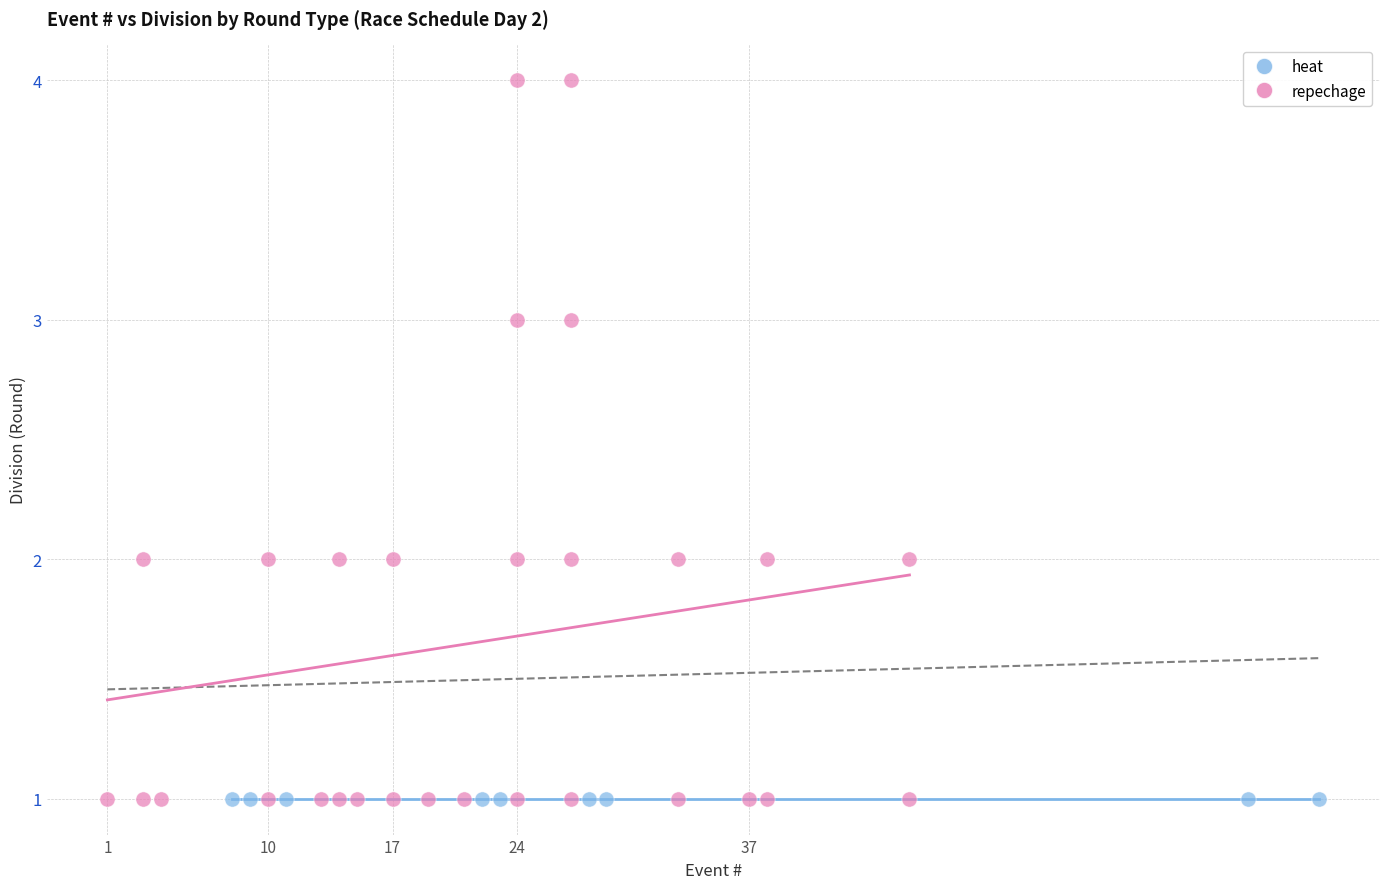

Which series contains the highest Y value?

repechage